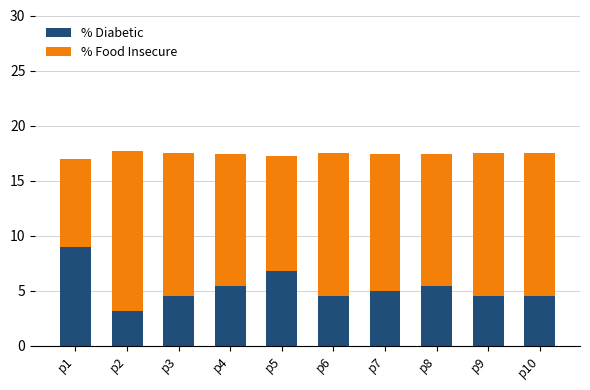

What is the highest value of the % Diabetic series?

9.0